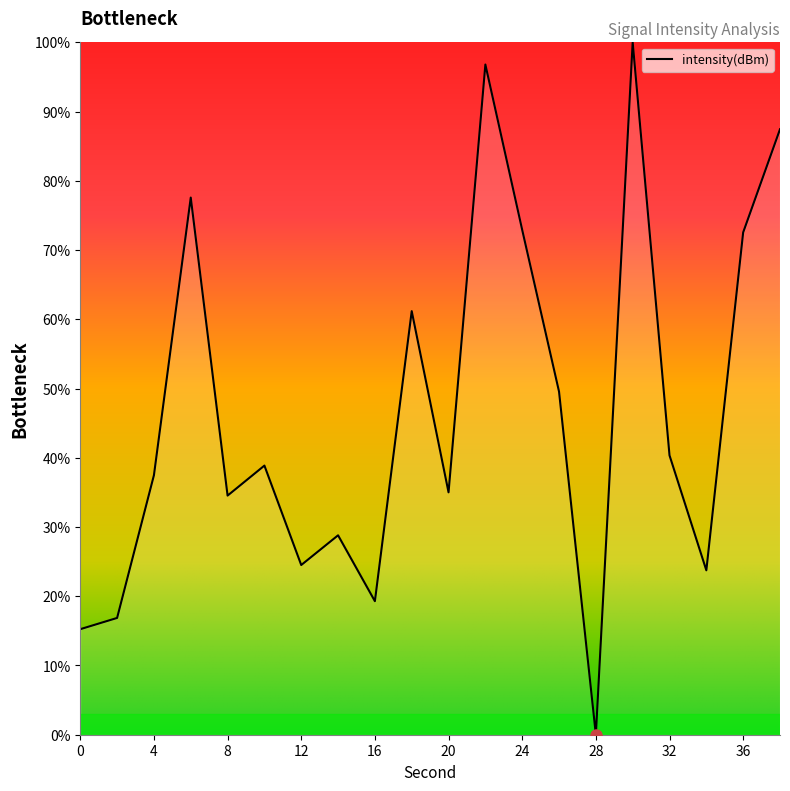

What is the greatest value displayed?

100.0